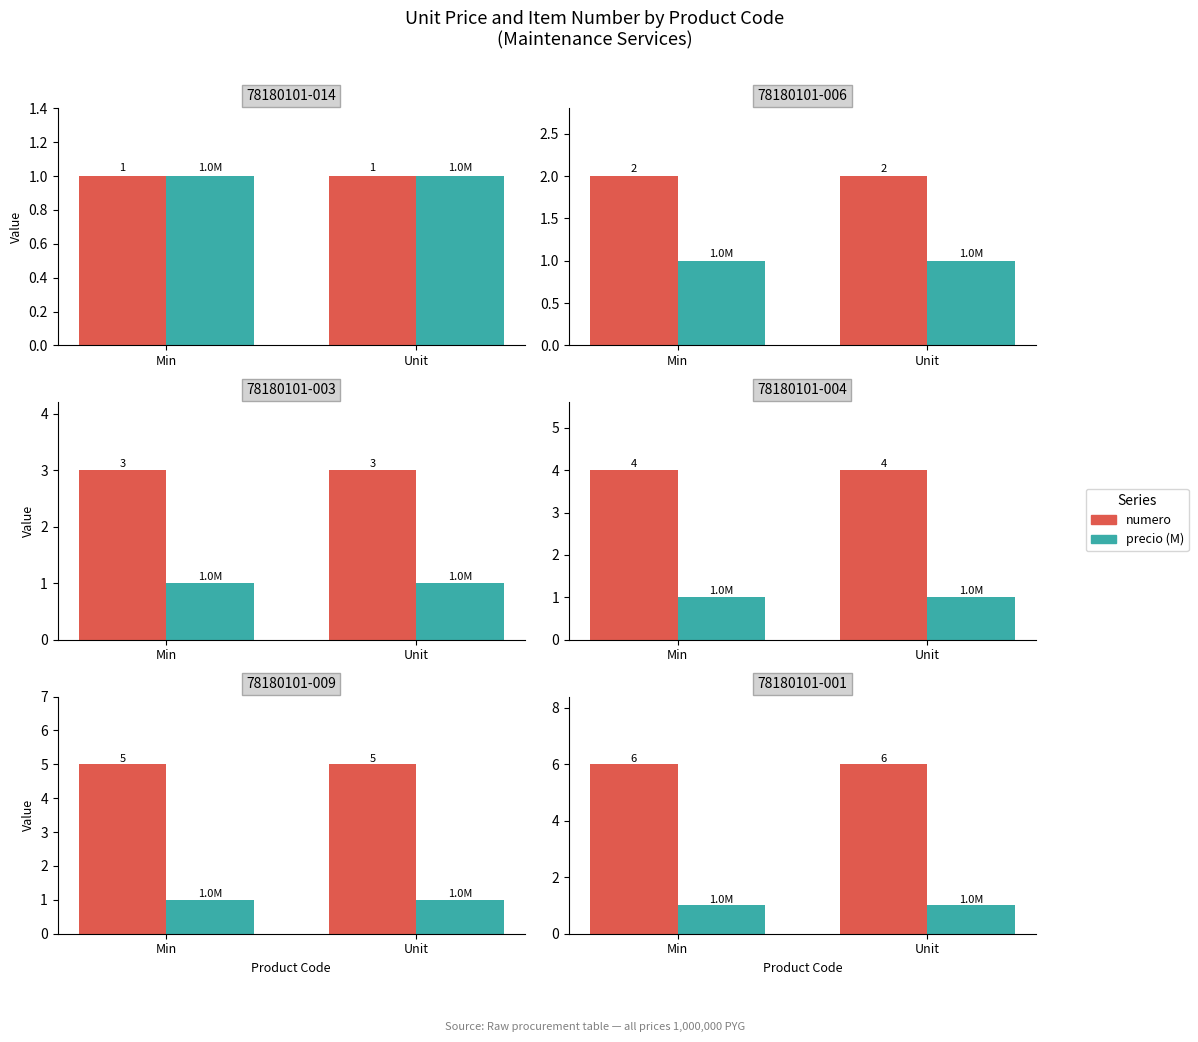

What is the label of the 1st bar from the right?

Unit